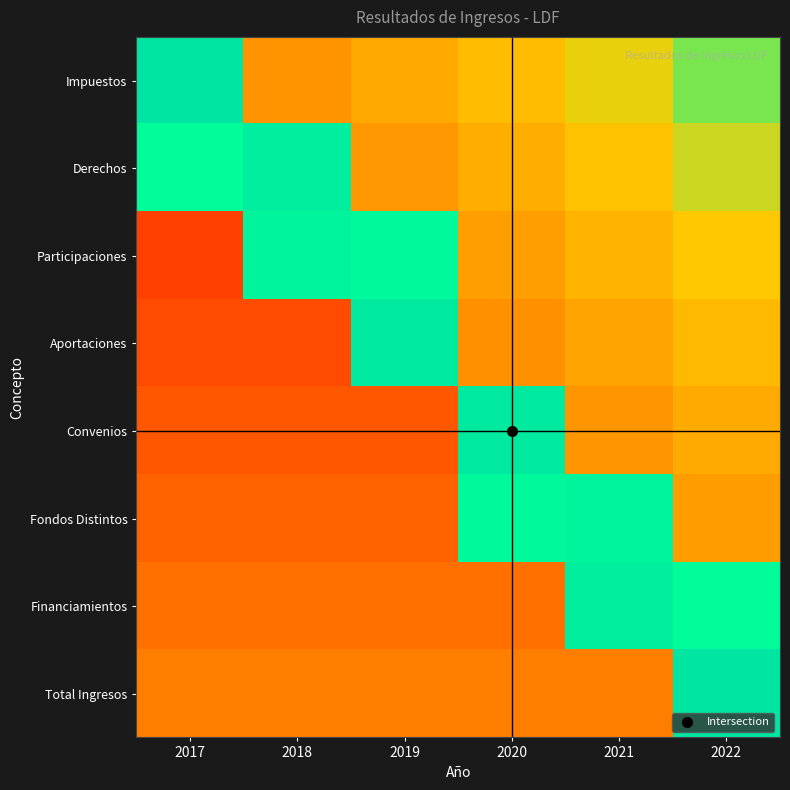

At which category does the chart reach its peak across all series?

2017